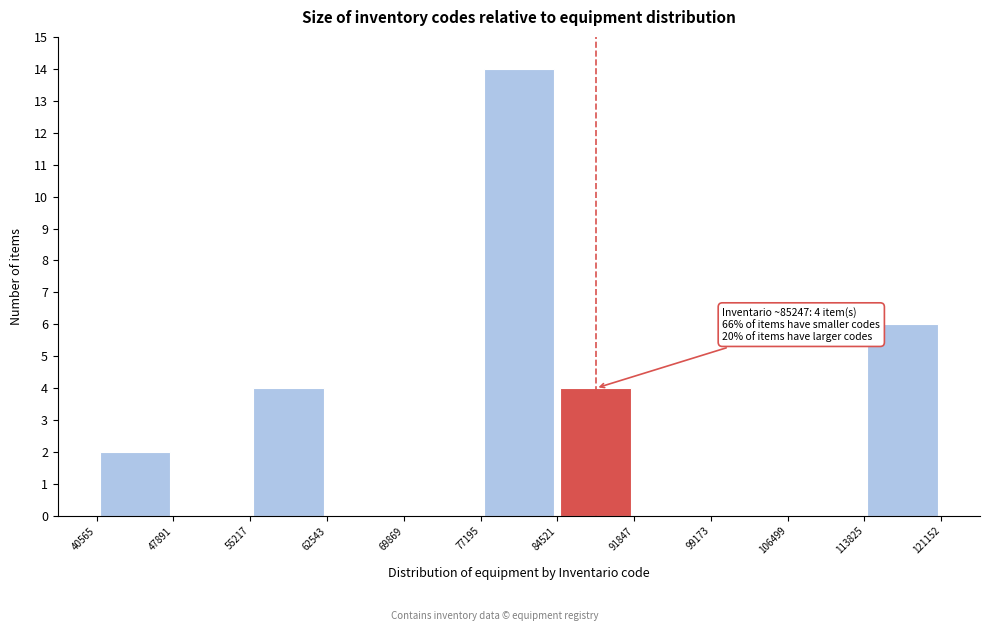

Over which range of the x-axis is the bar tallest?

77195 to 84521